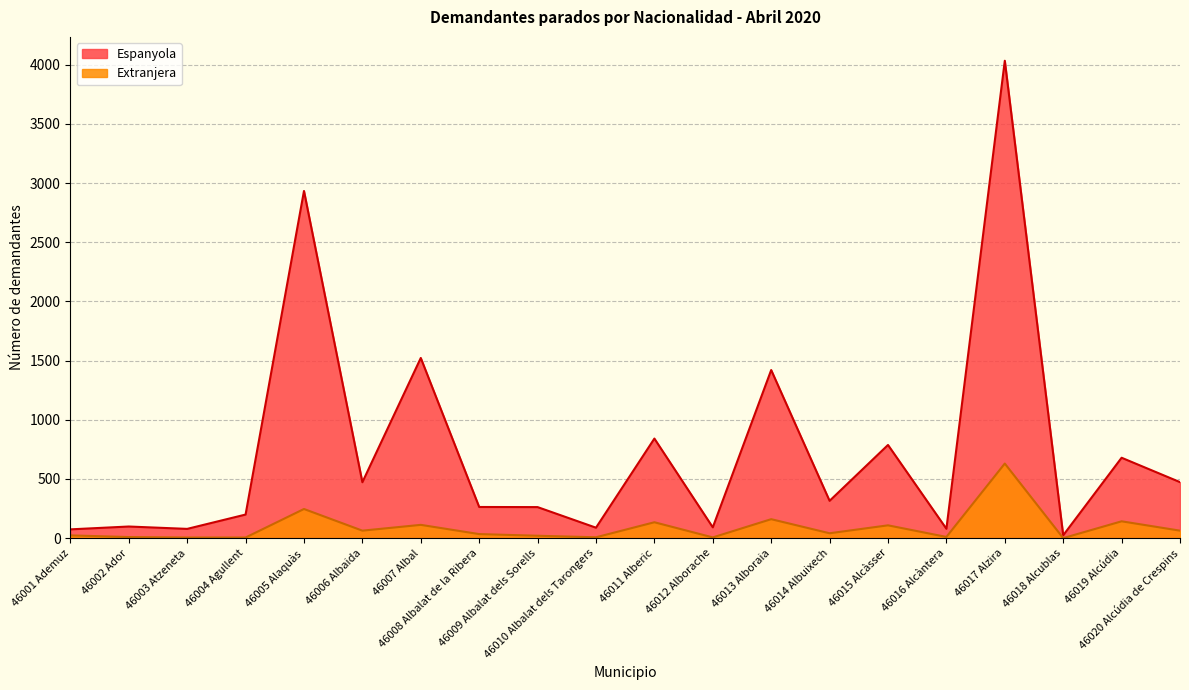

What is the greatest value displayed?

4033